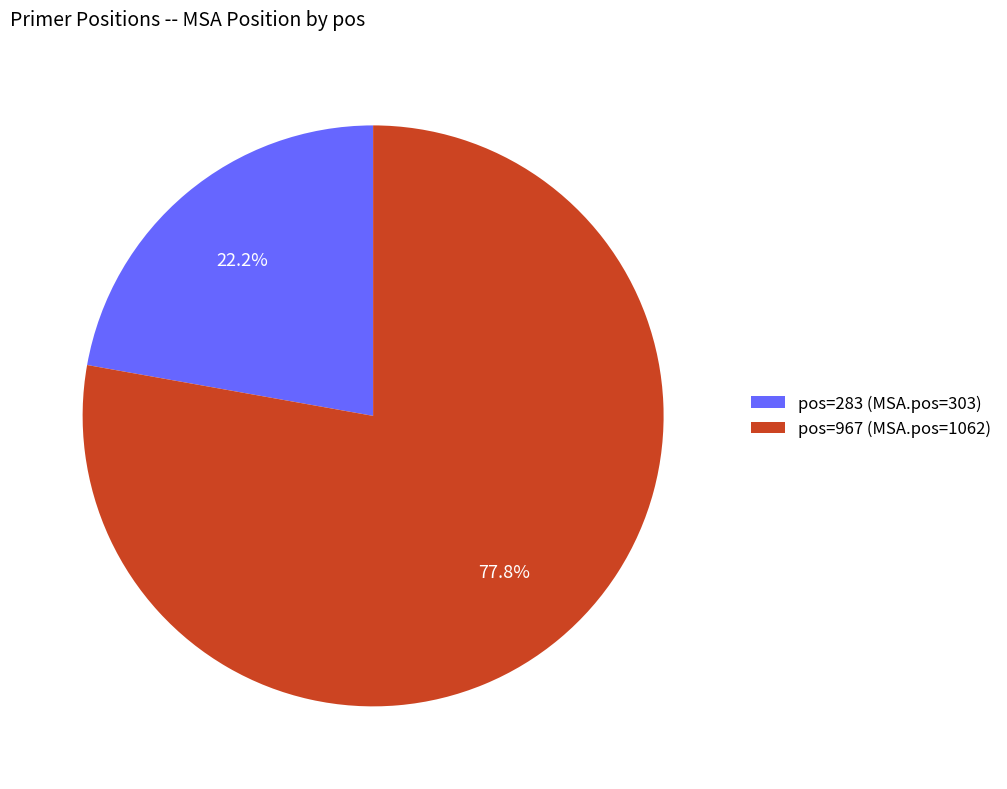

Which category has the biggest portion of the pie?

pos=967 (MSA.pos=1062)